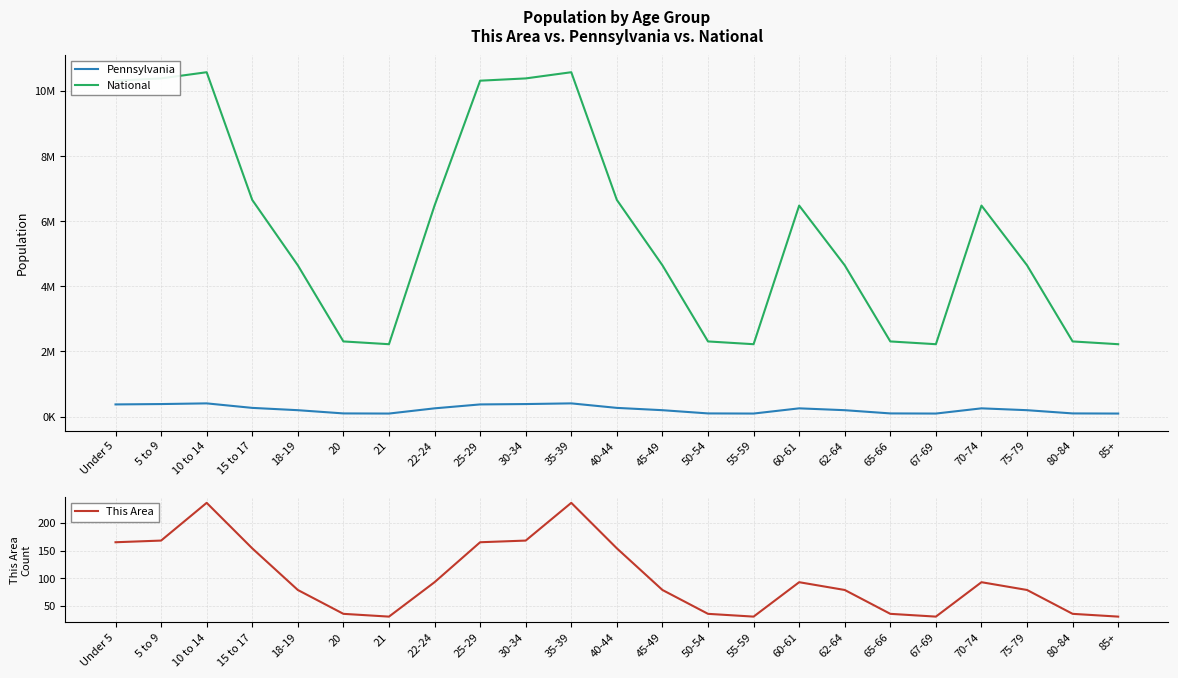

At which category is the sum across all series the highest?

10 to 14